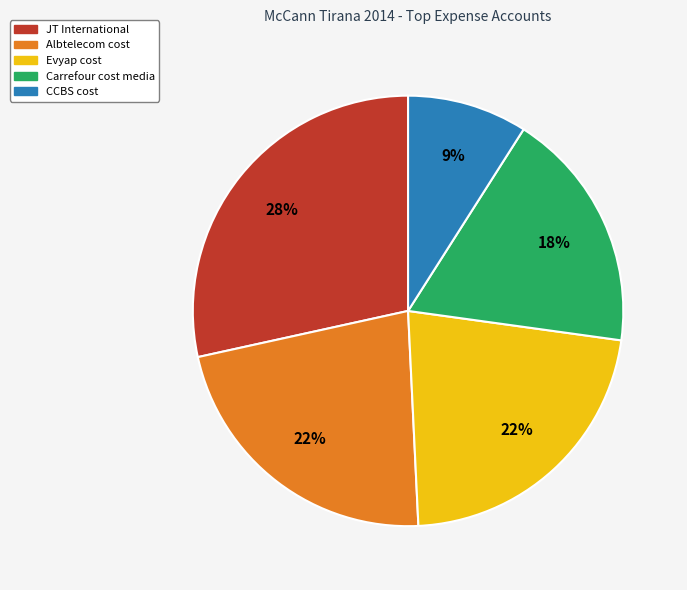

Combined, do Albtelecom cost and Evyap cost account for over 50%?

No